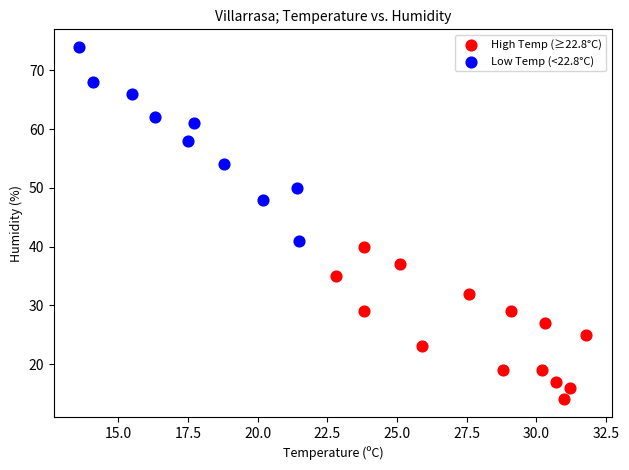

Which series has the widest spread of Y values?

Low Temp (<22.8°C)